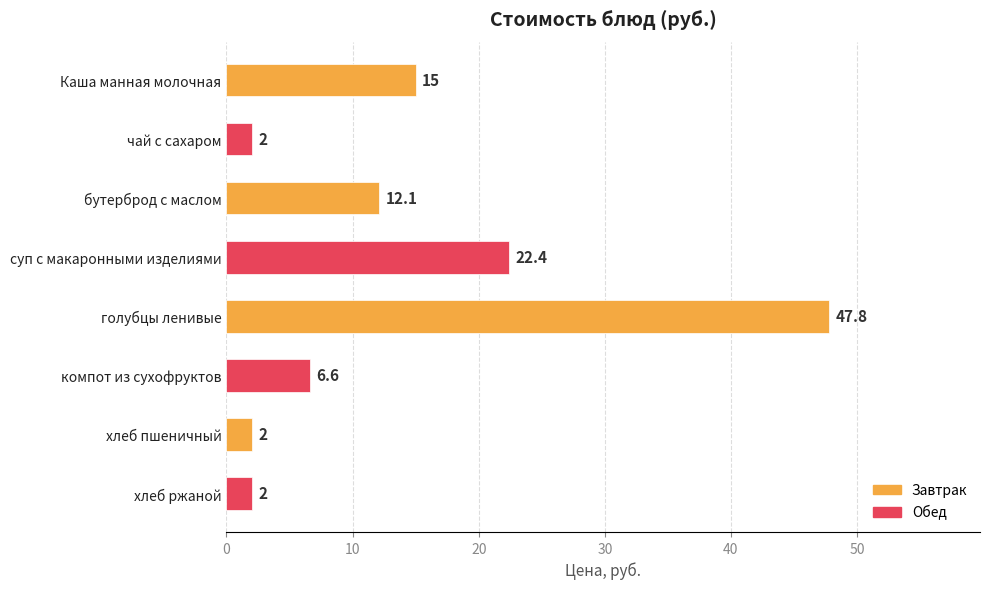

What is the difference between the second highest and minimum values?

20.4